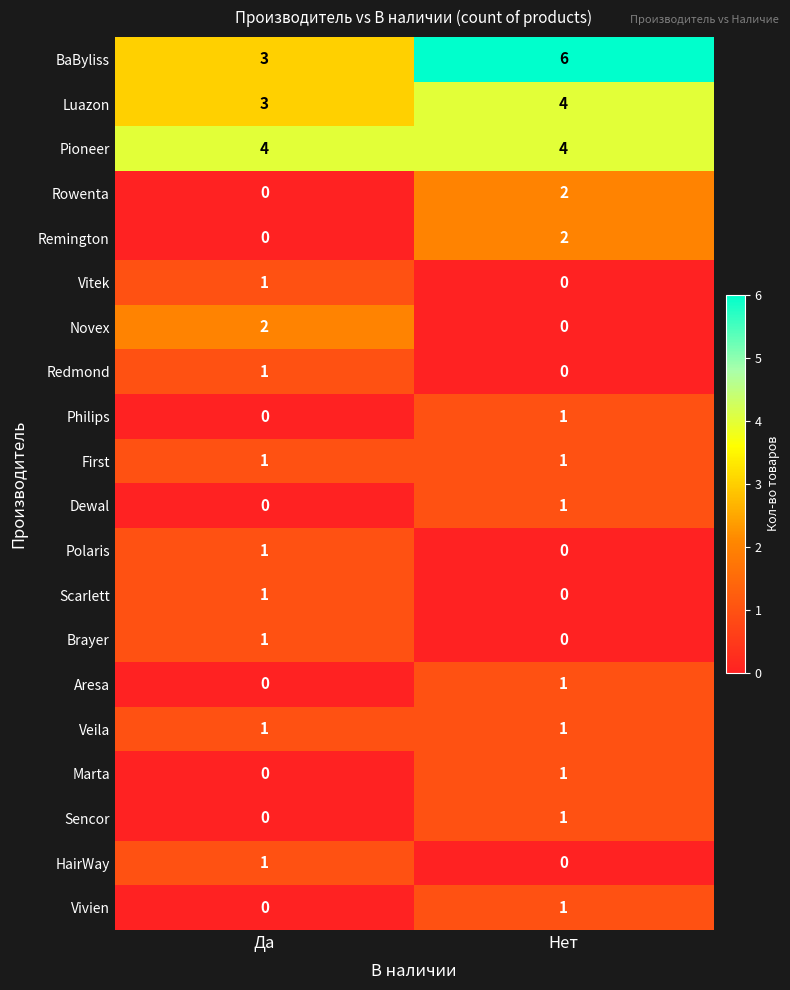

True or false: Vitek has a value of 2 at Да.

False